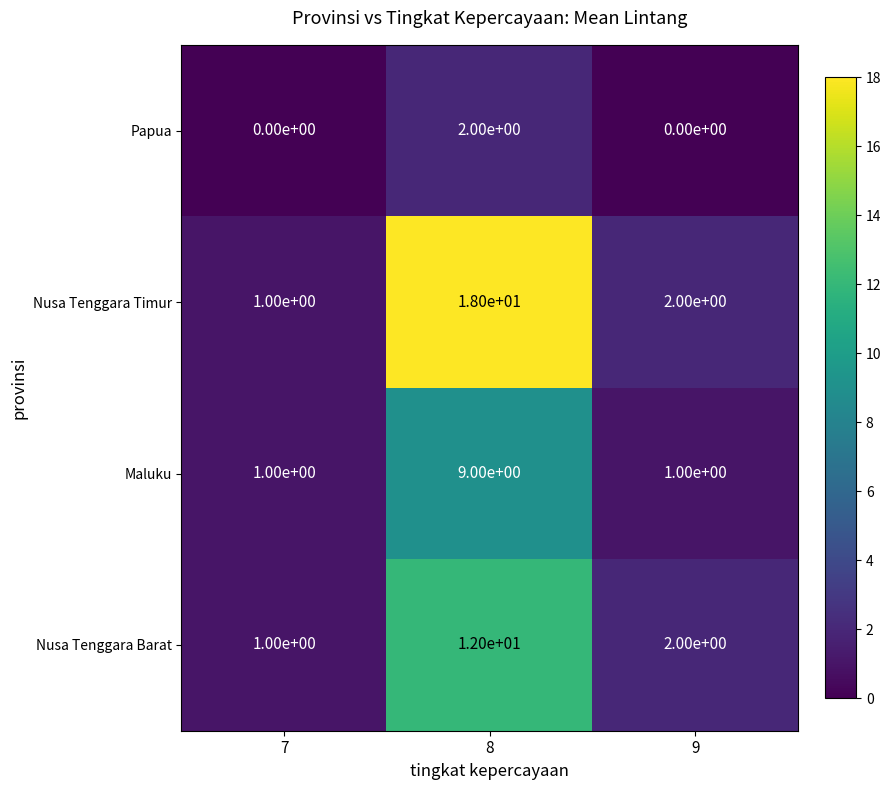

The Nusa Tenggara Barat series shows 2 at 9. True or false?

True